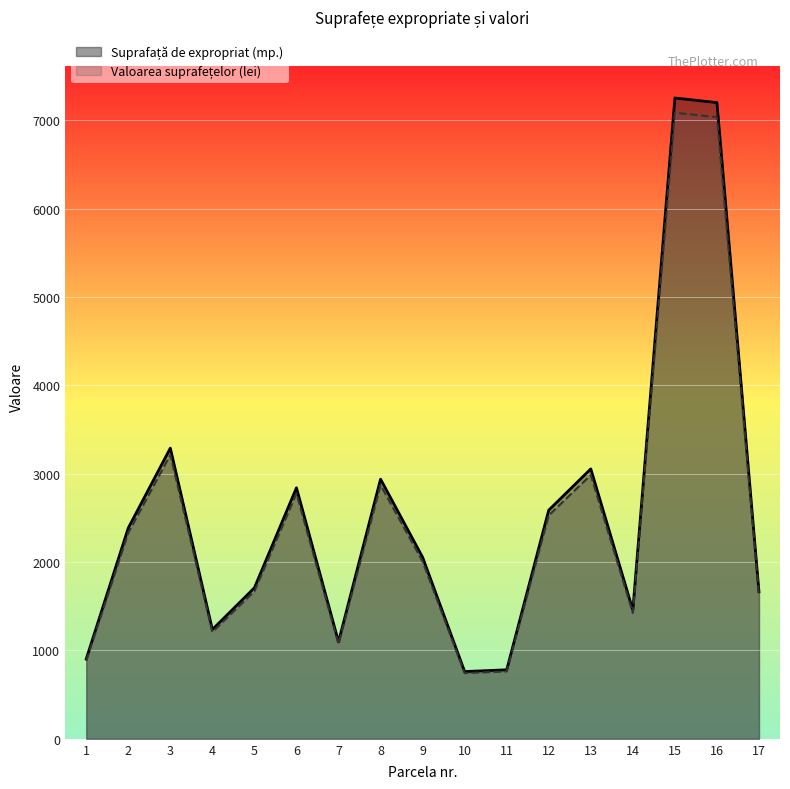

What is the value of the Valoarea suprafețelor (lei) point at the 12th from the left?

2528.5